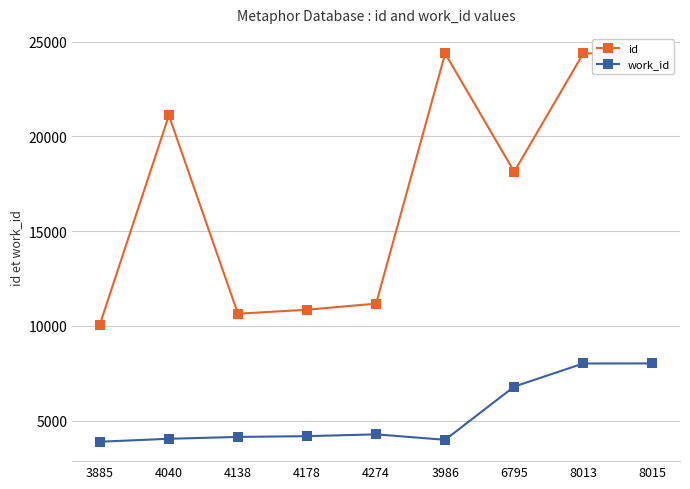

Is this an area chart (filled region under the line)?

No